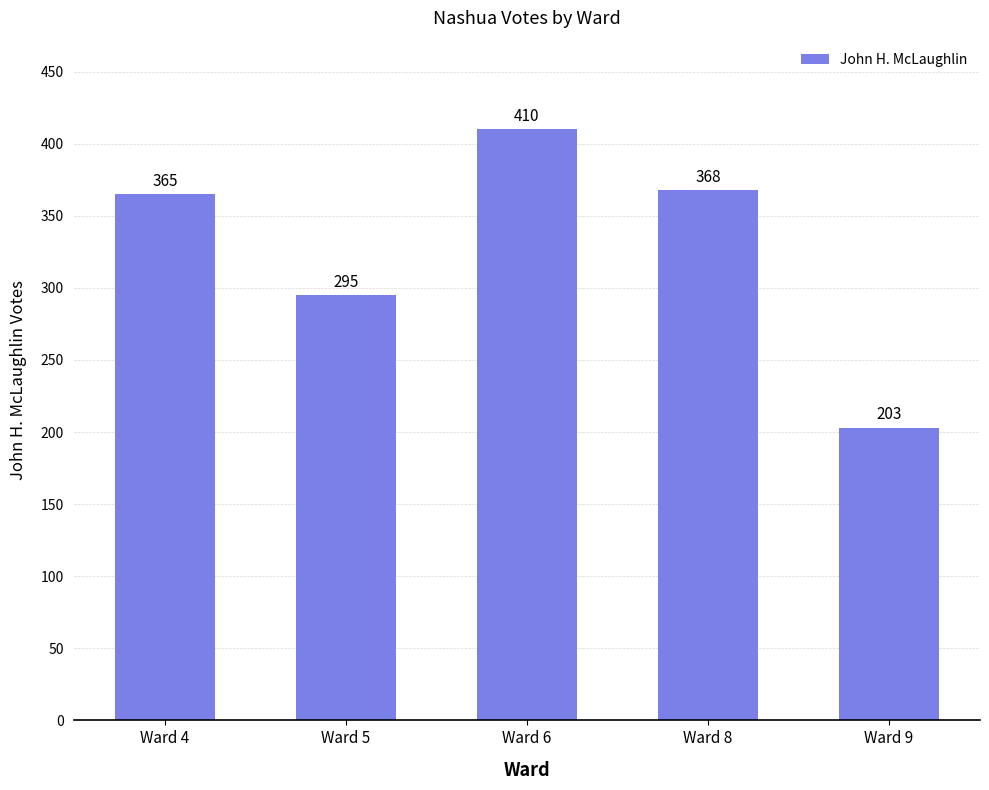

What is the change in value from Ward 5 to Ward 8?

+73